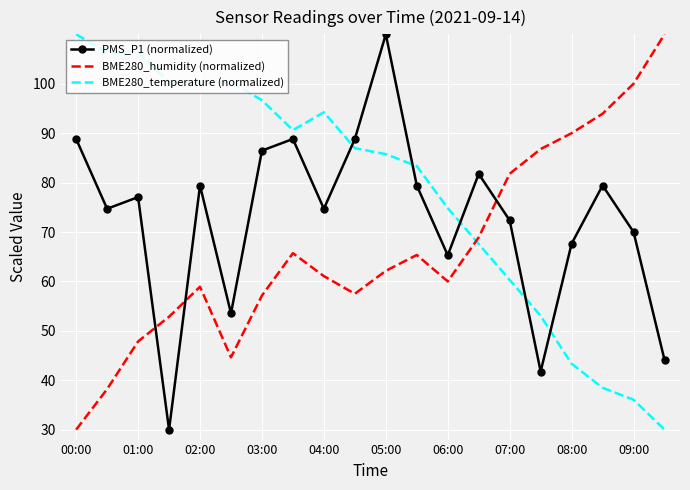

How many times do BME280_humidity (normalized) and PMS_P1 (normalized) cross each other?

3